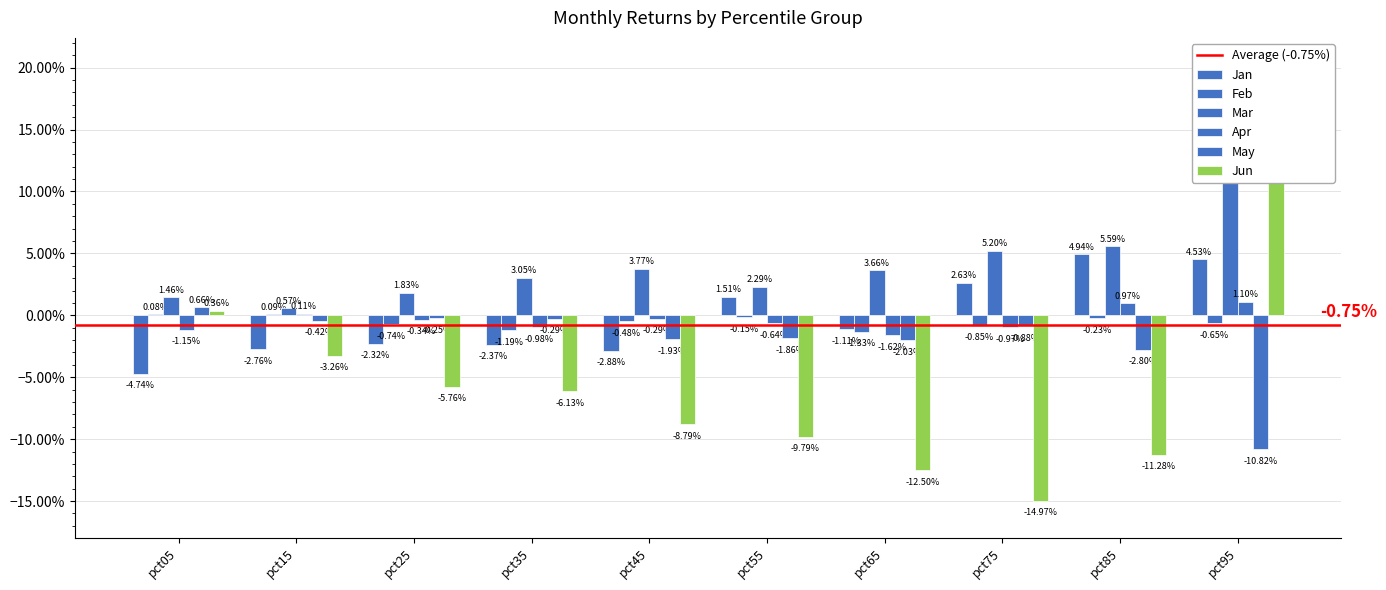

How many bars are there in total?

60